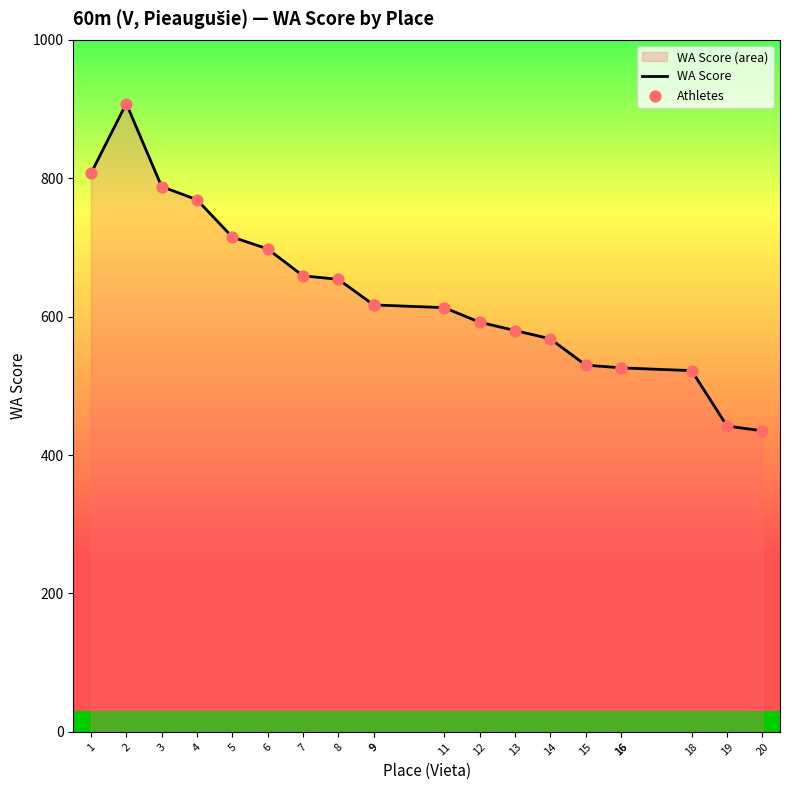

What is the ratio of the value at 2 to the value at 12?

1.5